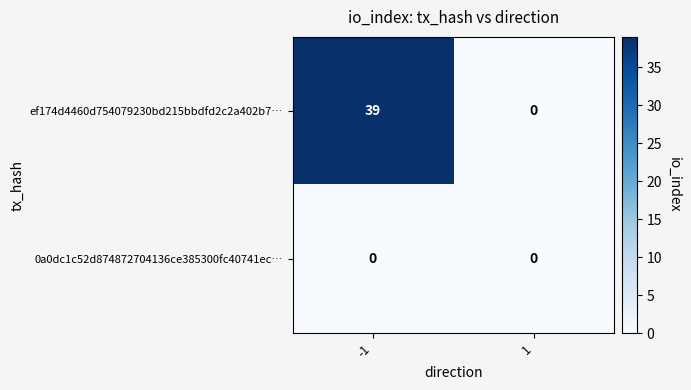

Is it true that ef174d4460d754079230bd215bbdfd2c2a402b7… equals 26 at -1?

False